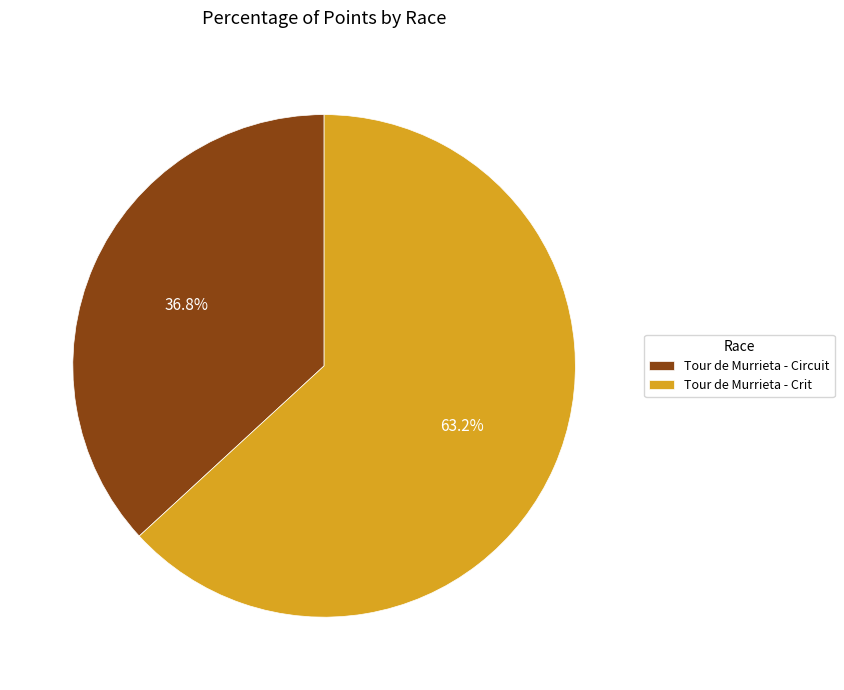

Which slice represents more than half of the pie?

Tour de Murrieta - Crit